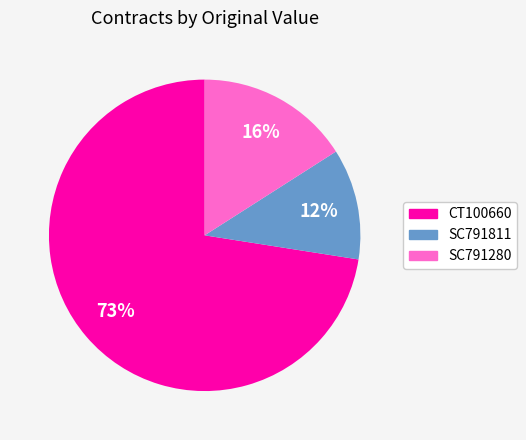

Which has a higher value, CT100660 or SC791811?

CT100660